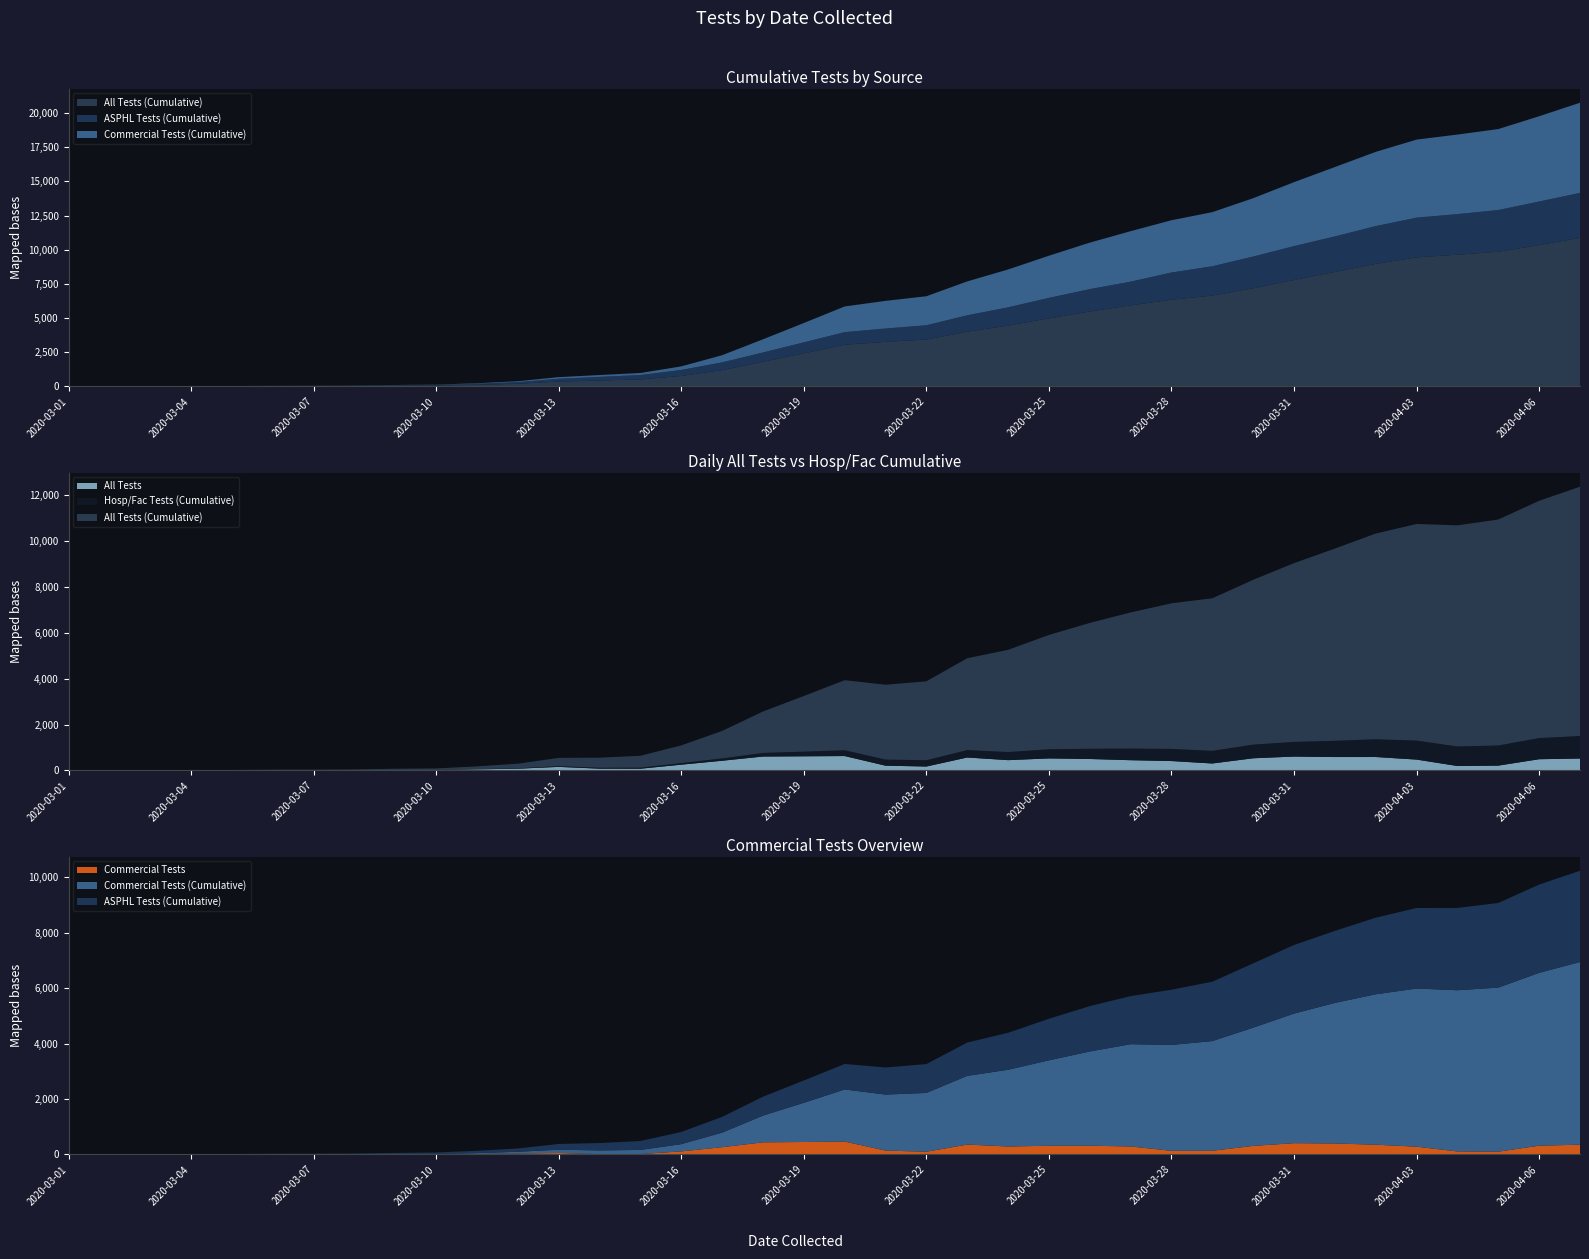

Reading right to left, what are all the values shown in this chart?

All Tests (Cumulative): 10868	10345	9853	9640	9444	8968	8380	7793	7185	6652	6346	5934	5485	4983	4456	4005	3438	3264	3054	2424	1805	1196	771	517	439	359	201	122	71	56	37	30	25	16	11	5	4	3
ASPHL Tests (Cumulative): 3294	3184	3055	2969	2906	2765	2598	2476	2320	2143	1992	1735	1637	1499	1334	1202	1041	977	920	805	683	568	440	322	266	207	119	84	55	45	29	23	18	13	10	4	3	3
Commercial Tests (Cumulative): 6593	6239	5921	5819	5709	5428	5074	4677	4268	3958	3823	3691	3401	3084	2769	2480	2122	2022	1881	1415	964	525	261	149	133	119	65	31	13	9	6	5	5	2	0	0	0	0
All Tests: 523	492	213	196	476	588	587	608	533	306	412	449	502	527	451	567	174	210	630	619	609	425	254	78	80	158	79	51	15	19	7	5	9	5	6	1	1	3
Hosp/Fac Tests (Cumulative): 981	922	877	852	829	775	708	640	597	551	531	508	447	400	353	323	275	265	253	204	158	103	70	46	40	33	17	7	3	2	2	2	2	1	1	1	1	0
Commercial Tests: 354	318	102	110	281	354	397	409	310	135	132	290	317	315	289	358	100	141	466	451	439	264	112	16	14	54	34	18	4	3	1	0	3	2	0	0	0	0